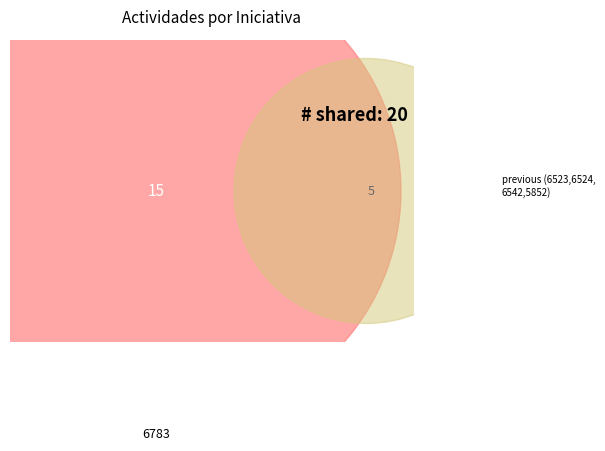

Which slice represents more than half of the pie?

6783